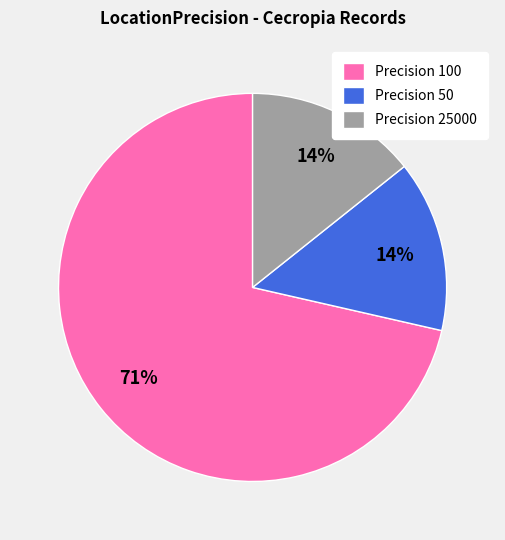

The Precision 100 slice represents 66% of the pie. True or false?

False